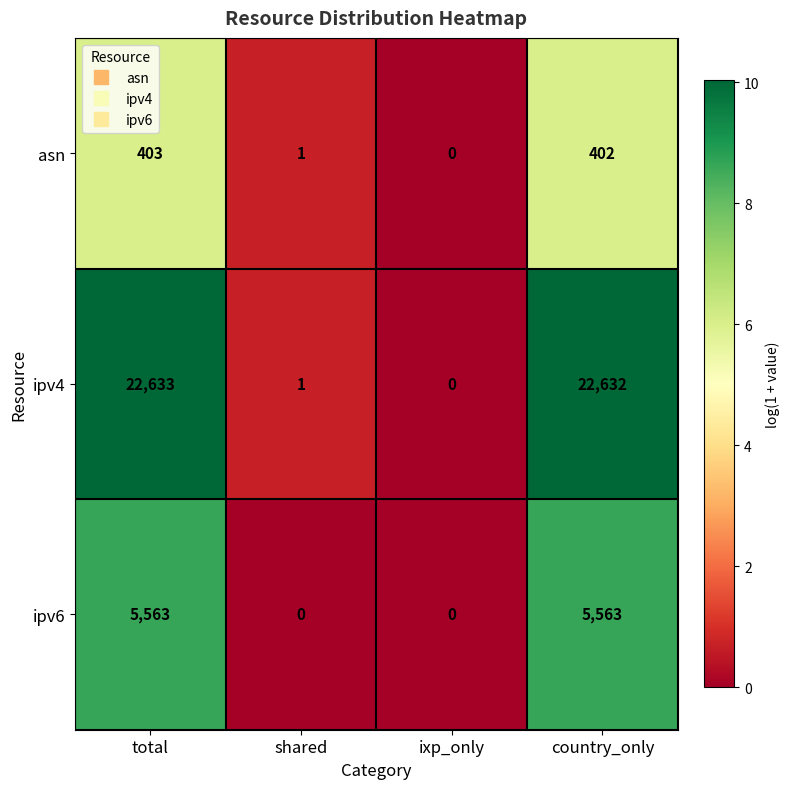

How many categories are shown in the chart?

4